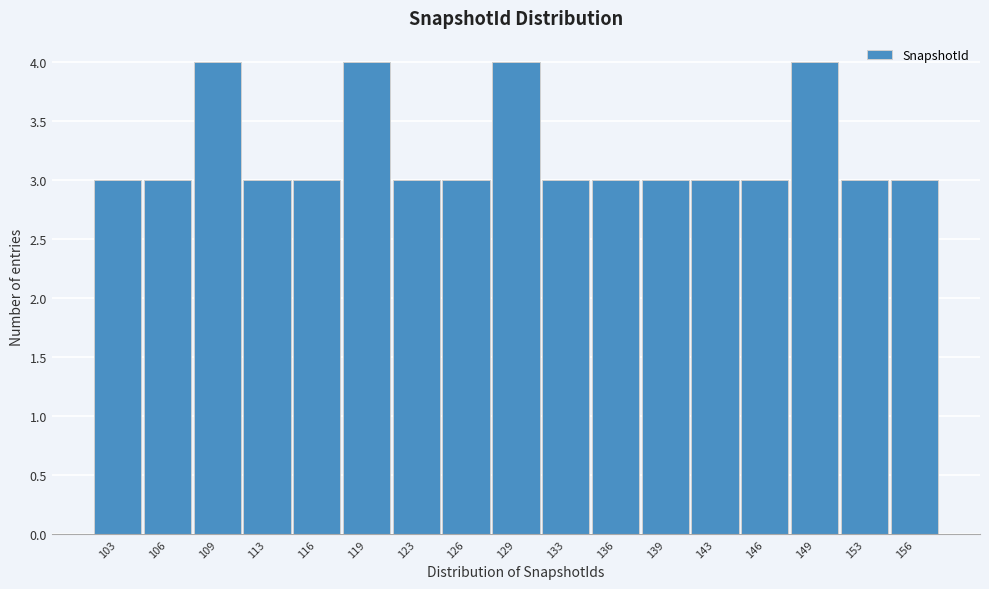

Reading left to right, extract all data points from this chart.

103=3	106=3	109=4	113=3	116=3	119=4	123=3	126=3	129=4	133=3	136=3	139=3	143=3	146=3	149=4	153=3	156=3